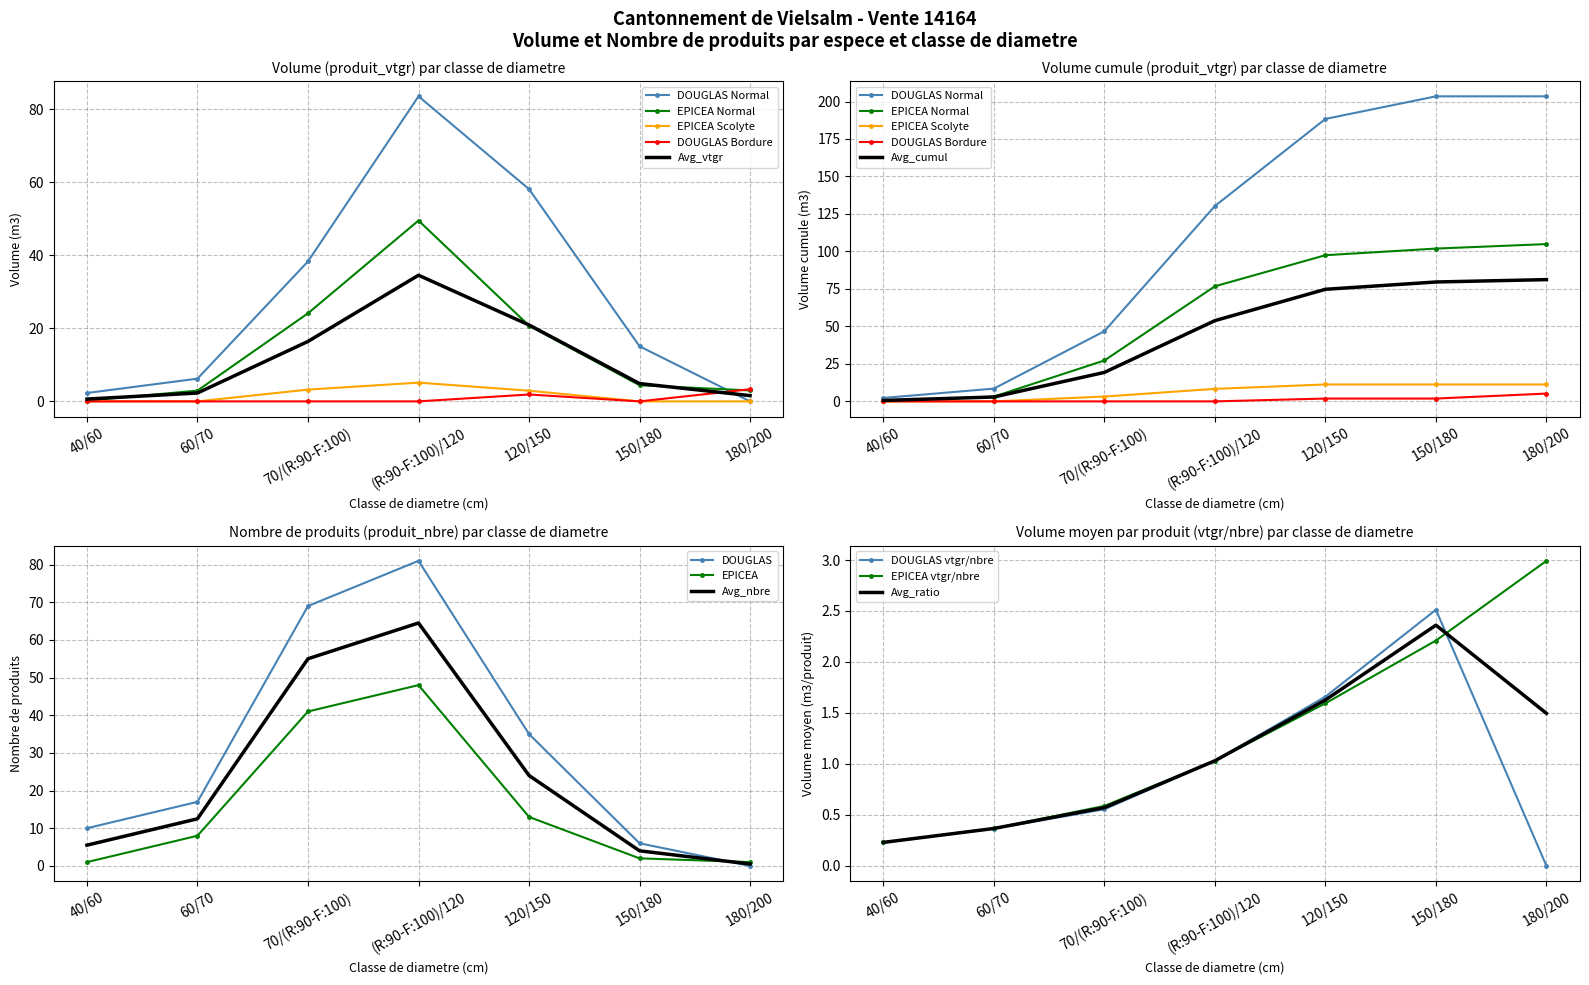

How many distinct data groups are displayed?

4